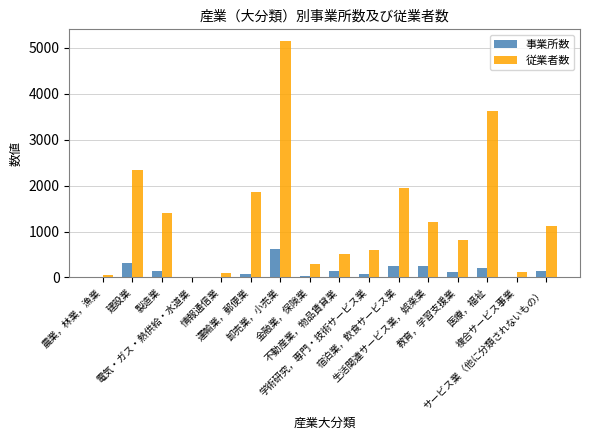

What is the maximum value for 従業者数?

5143